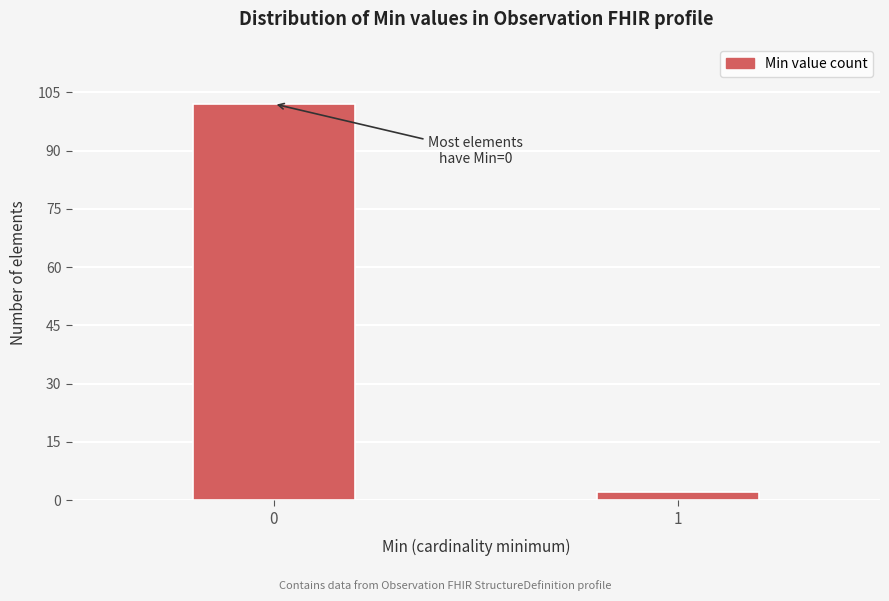

Reading right to left, list all the values displayed in this chart.

2	102